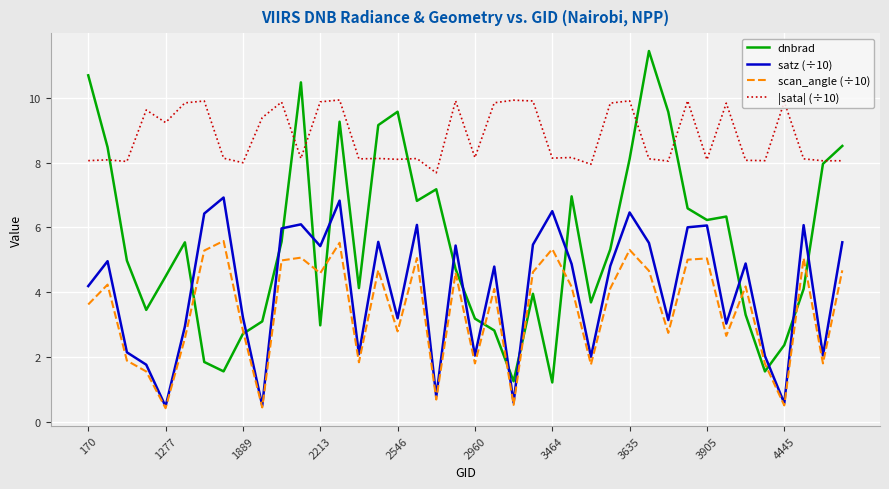

What is the difference between the second highest and second lowest values in the dnbrad series?

9.4